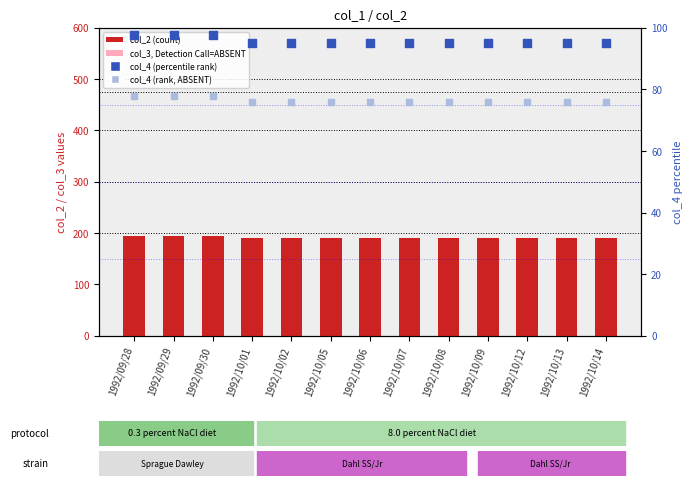

What is the total value across all series at 1992/10/07?

551.0